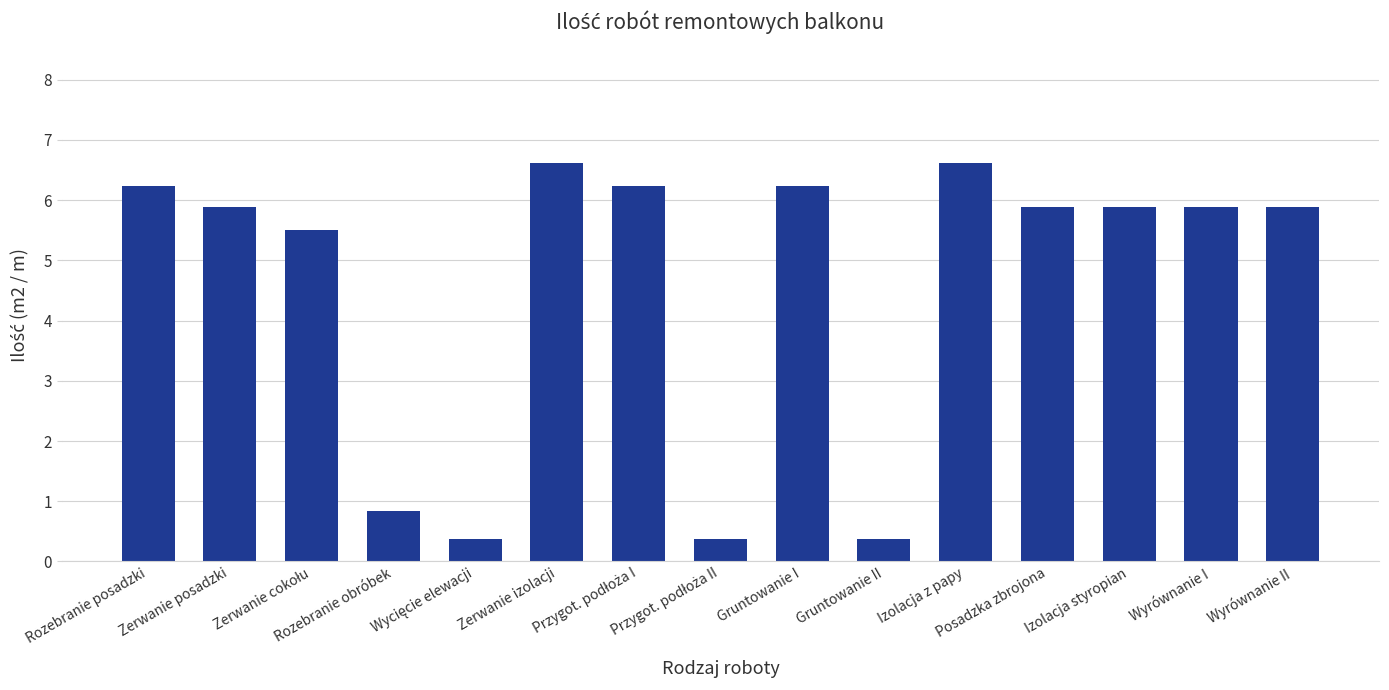

True or false: the data shows 2.9 at Posadzka zbrojona.

False